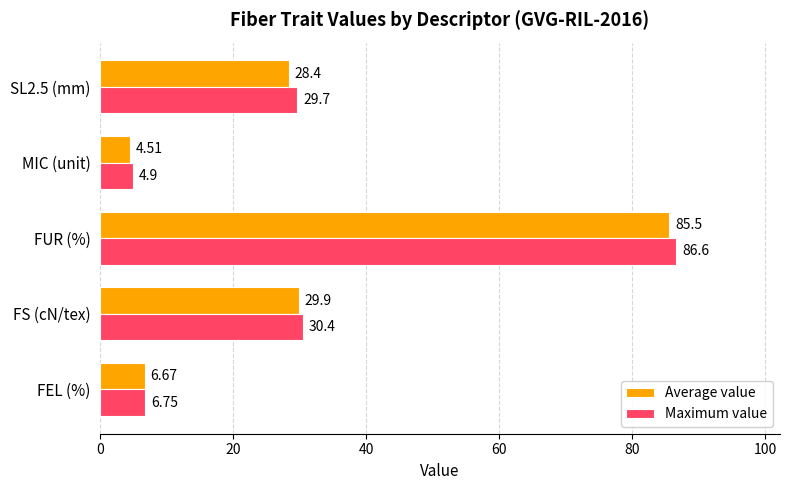

At which label does Maximum value reach its minimum?

MIC (unit)